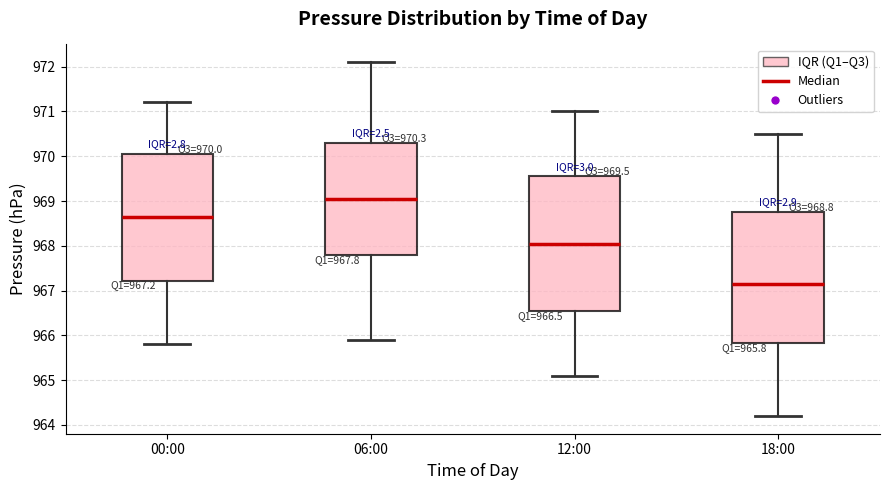

Which box's median line is the highest?

06:00